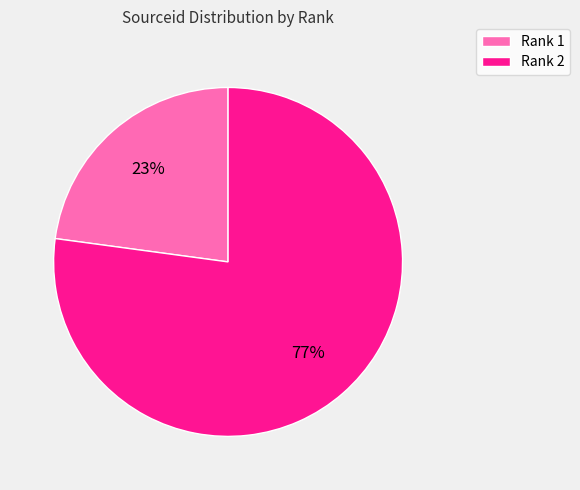

What is the ratio of the value at Rank 1 to the value at Rank 2?

0.3